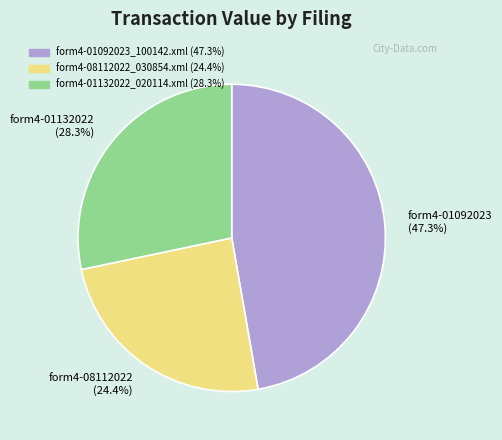

Which has a higher value, form4-08112022 (24.4%) or form4-01092023 (47.3%)?

form4-01092023 (47.3%)